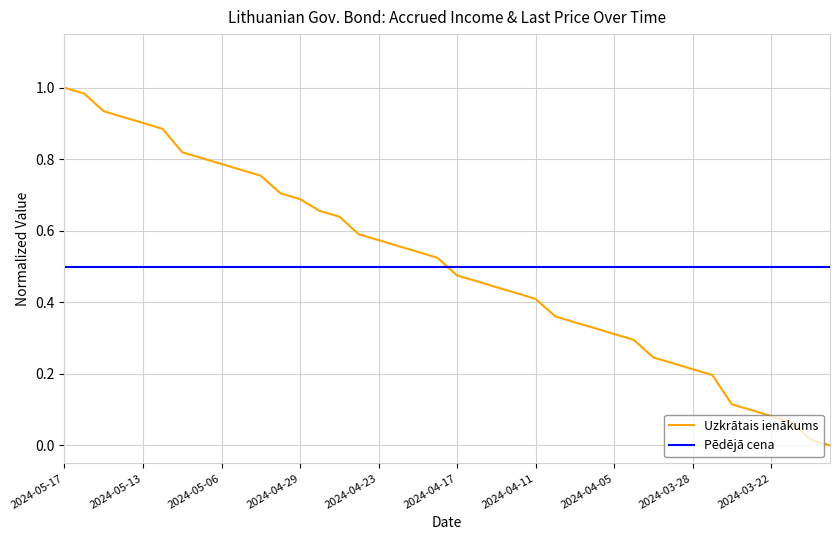

How many times do Pēdējā cena and Uzkrātais ienākums cross each other?

1